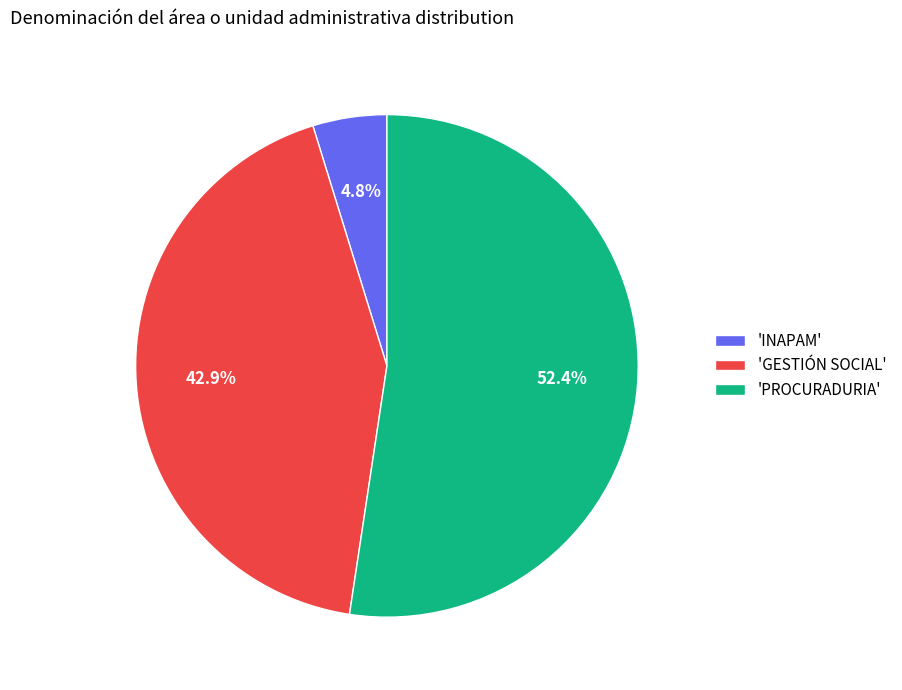

How many segments does this pie chart have?

3